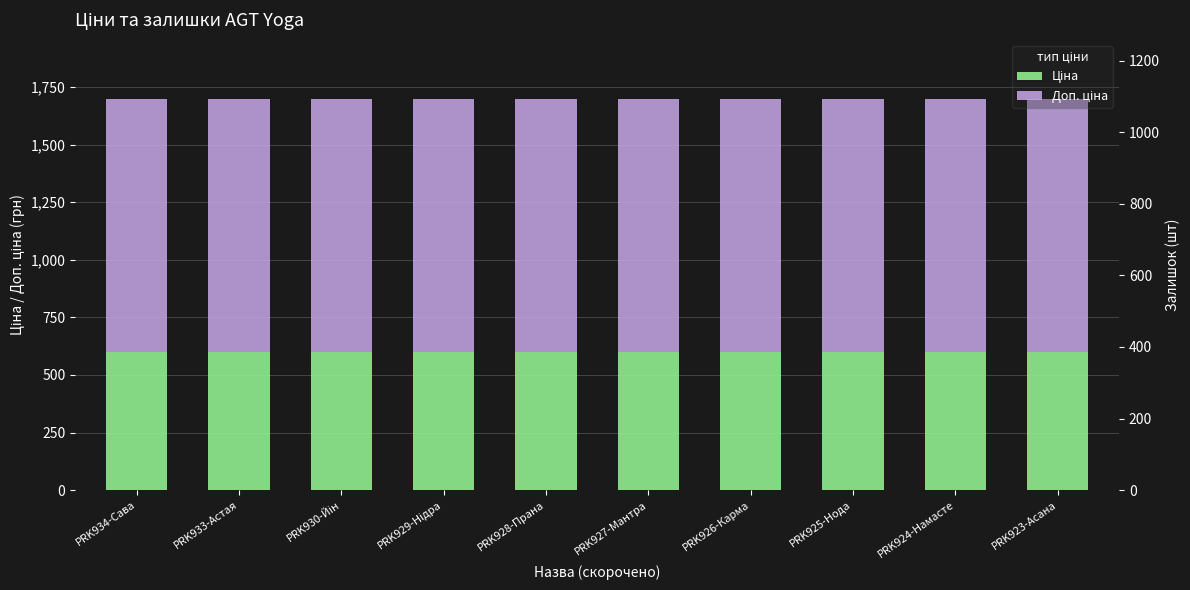

Rank the categories by Ціна value from lowest to highest.

PRK934-Сава, PRK933-Астая, PRK930-Йін, PRK929-Нідра, PRK928-Прана, PRK927-Мантра, PRK926-Карма, PRK925-Нода, PRK924-Намасте, PRK923-Асана